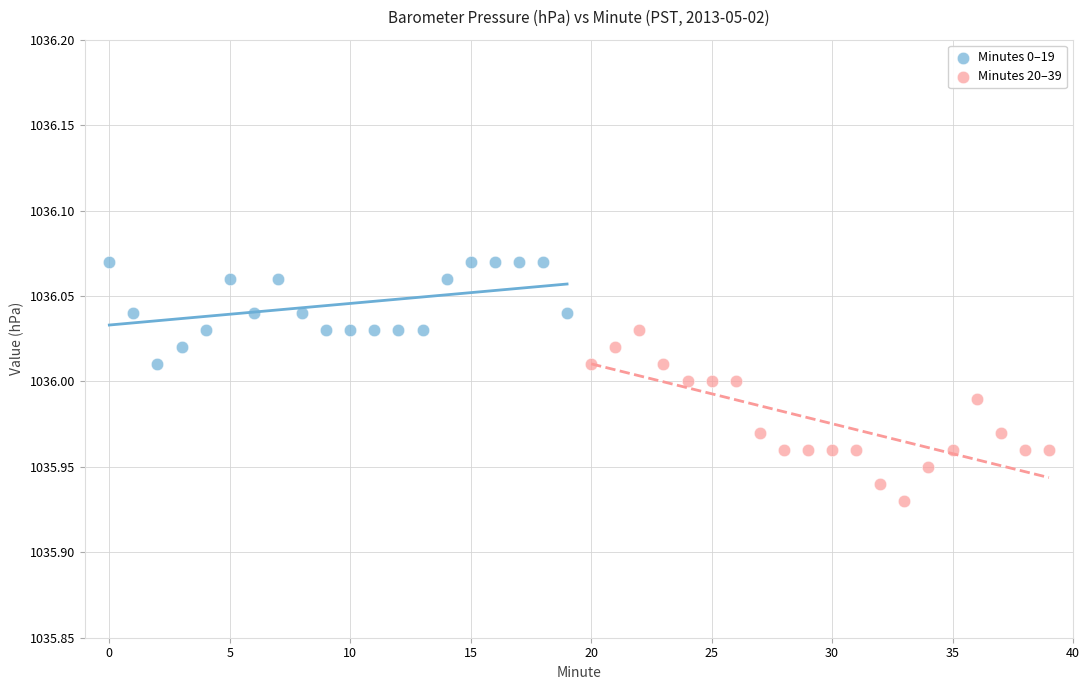

Which series has the largest Y range (max minus min)?

Minutes 20–39